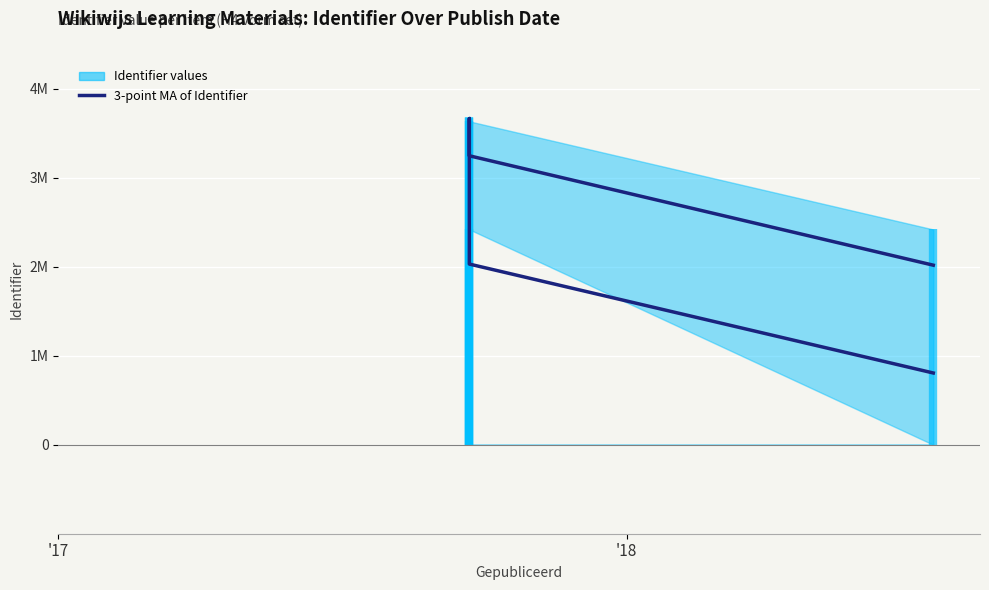

The chart shows a value of 552171.4 at 5. True or false?

False